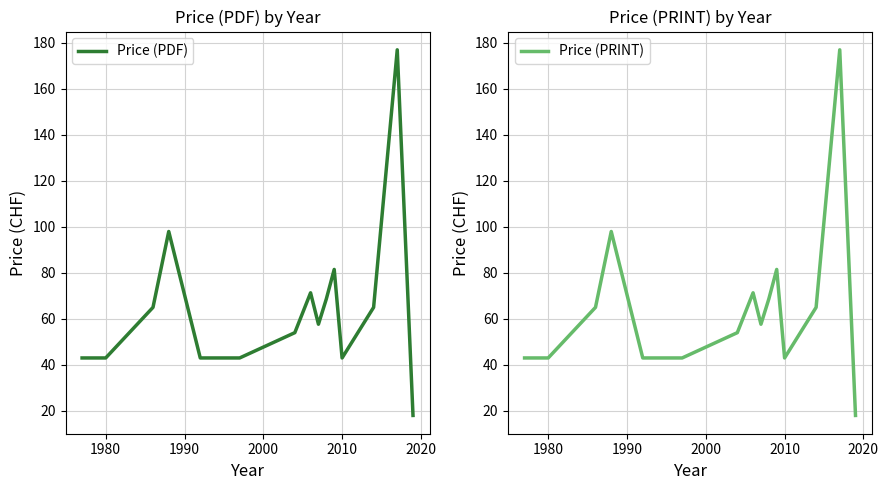

At how many categories does at least one series exceed 36?

17